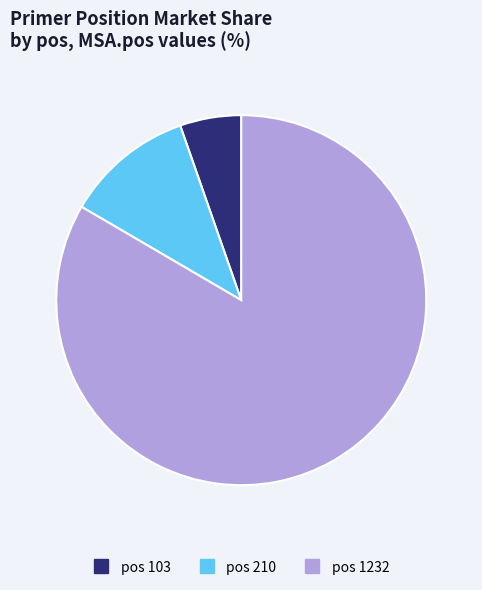

Does any single category account for the majority?

Yes